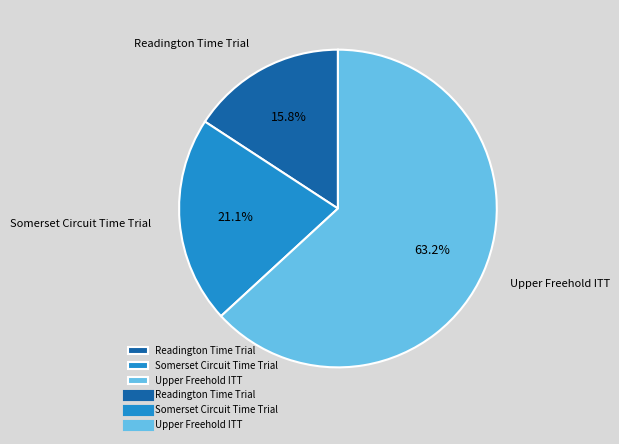

Is Somerset Circuit Time Trial the majority of the pie?

No